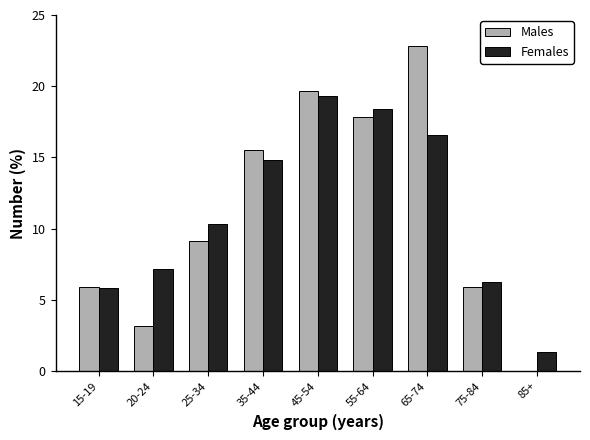

Reading left to right, what are all the values shown in this chart?

Males: 15-19=5.9	20-24=3.2	25-34=9.1	35-44=15.5	45-54=19.6	55-64=17.8	65-74=22.8	75-84=5.9	85+=0.0
Females: 15-19=5.8	20-24=7.2	25-34=10.3	35-44=14.8	45-54=19.3	55-64=18.4	65-74=16.6	75-84=6.3	85+=1.3